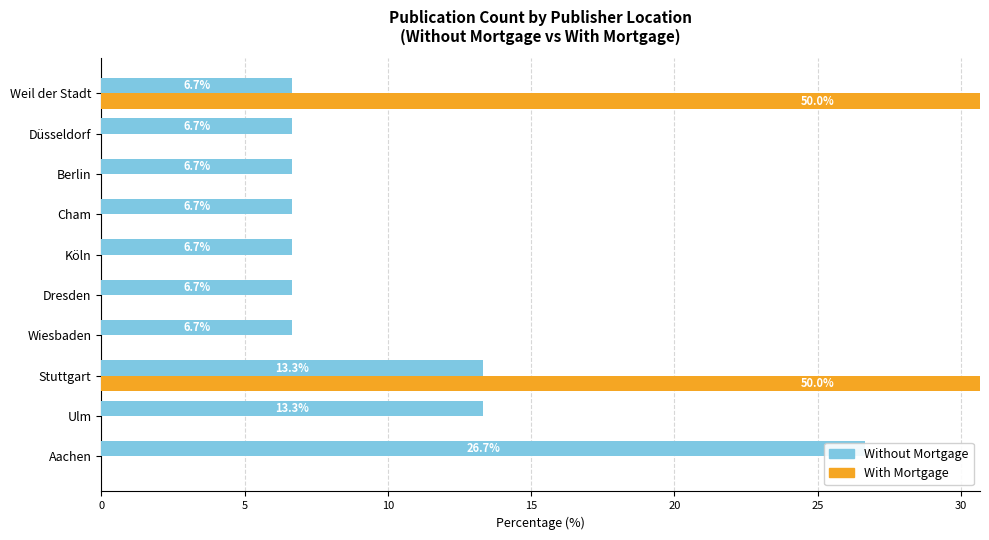

Rank the series at Wiesbaden from highest to lowest value.

Without Mortgage, With Mortgage